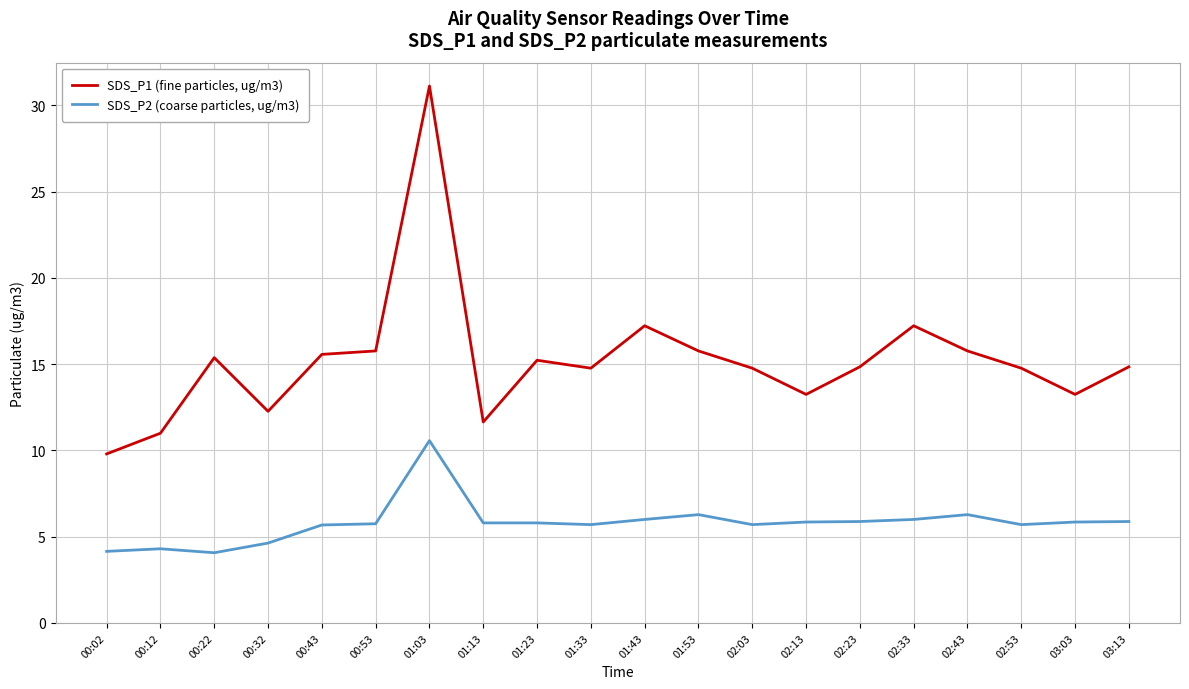

Is it true that SDS_P2 (coarse particles, ug/m3) equals 3.1 at 03:13?

False